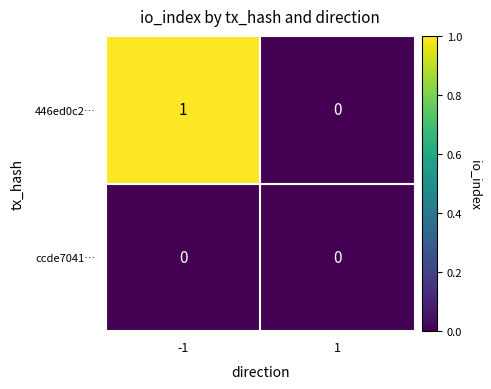

Reading left to right, list all the values displayed in this chart.

446ed0c2…: 1	0
ccde7041…: 0	0